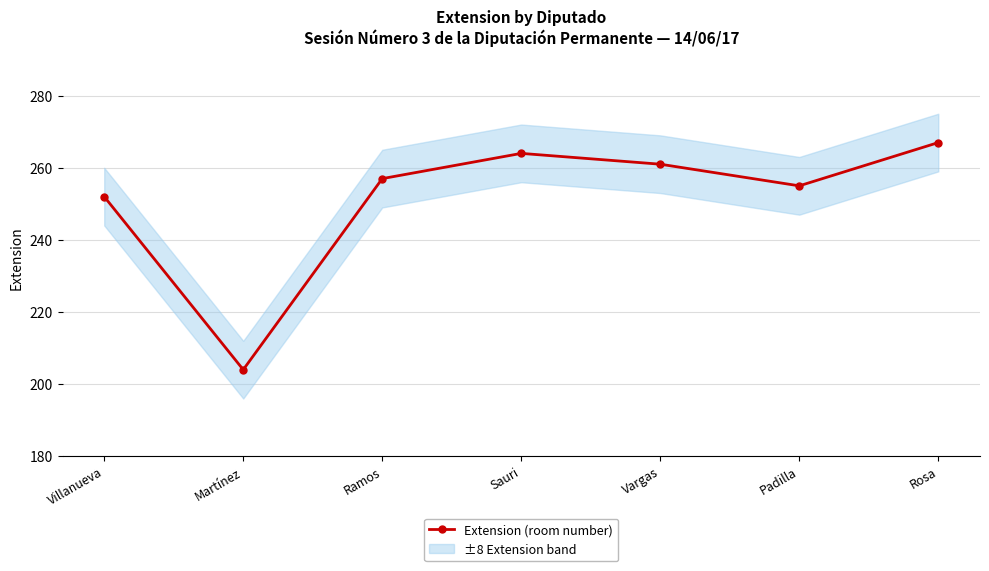

List the labels in order of value, smallest first.

Martínez, Villanueva, Padilla, Ramos, Vargas, Sauri, Rosa